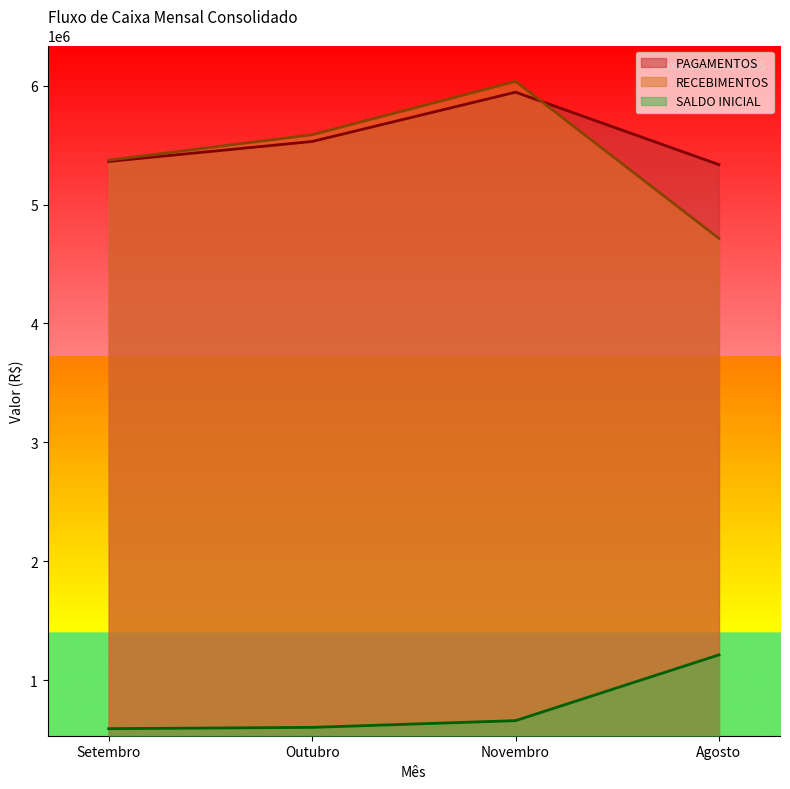

What is the maximum value shown in the chart?

6035318